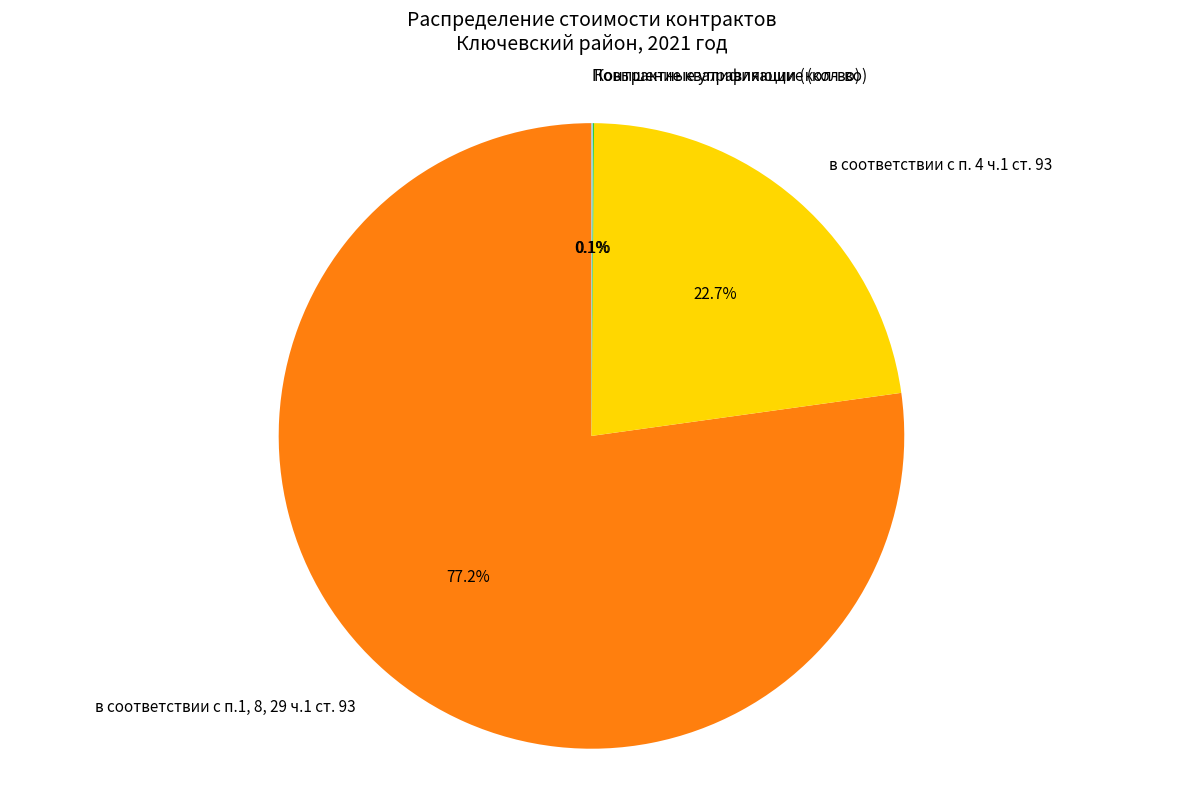

What is the largest slice in the pie chart?

в соответствии с п.1, 8, 29 ч.1 ст. 93